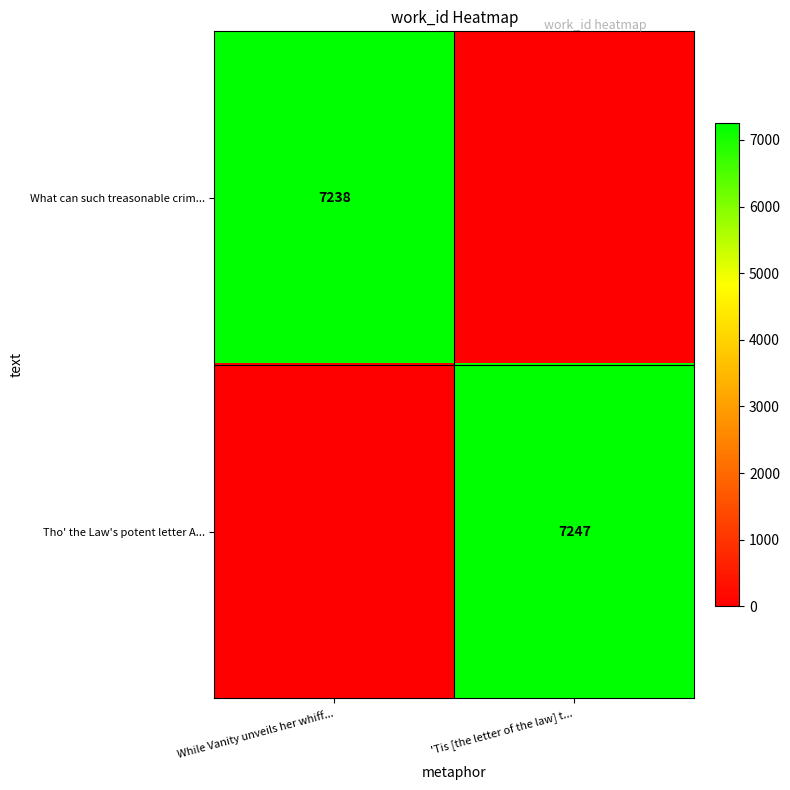

Count the number of data series in this chart.

2